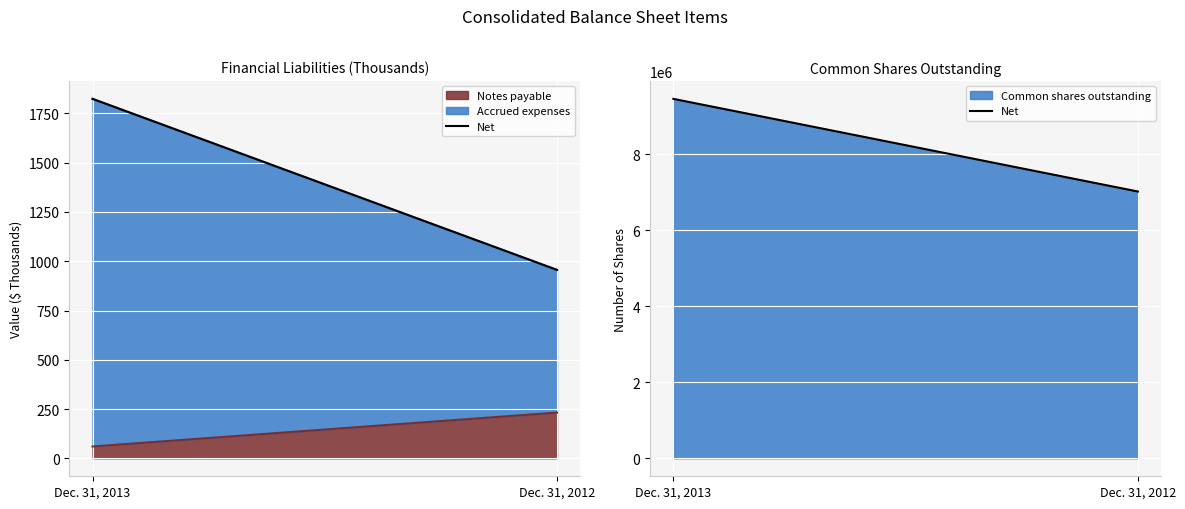

List the labels in order of value, largest first.

Dec. 31, 2013, Dec. 31, 2012